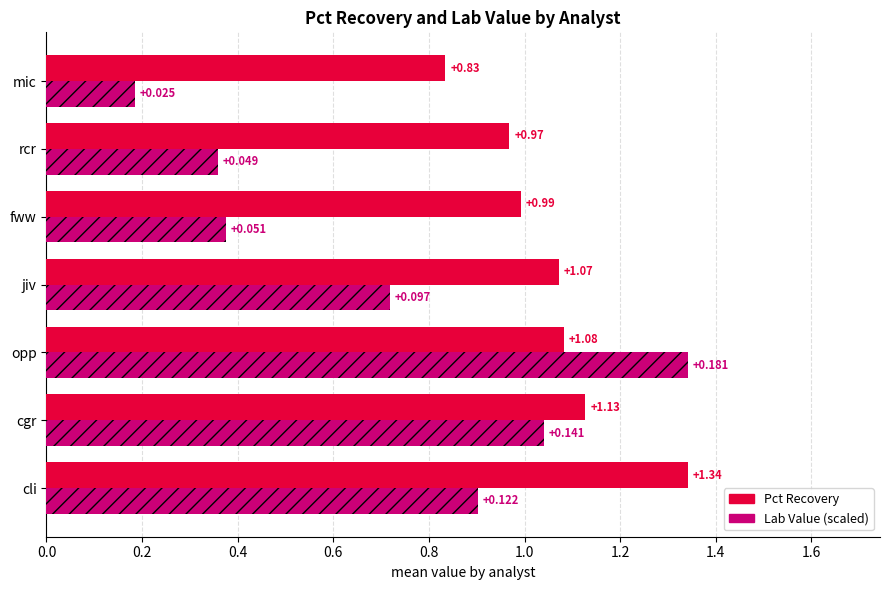

Which series has the widest spread of values?

Lab Value (scaled)